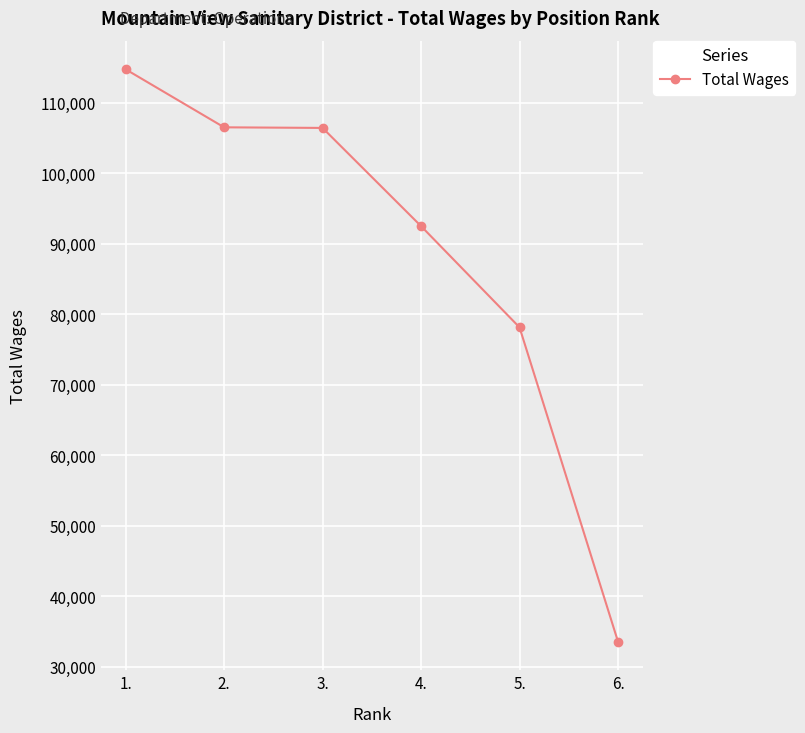

The value at 6. is 33556. True or false?

True